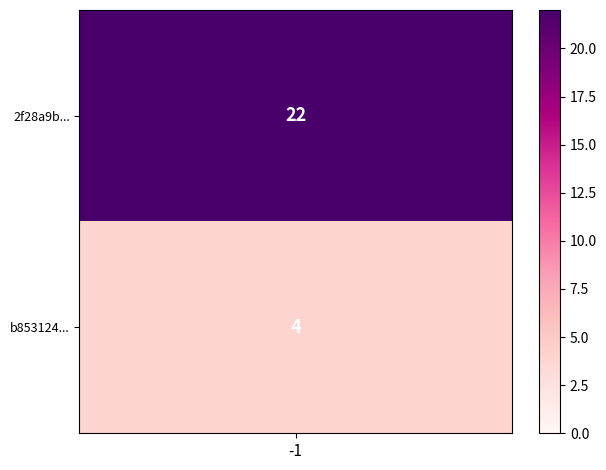

Count the number of data series in this chart.

2